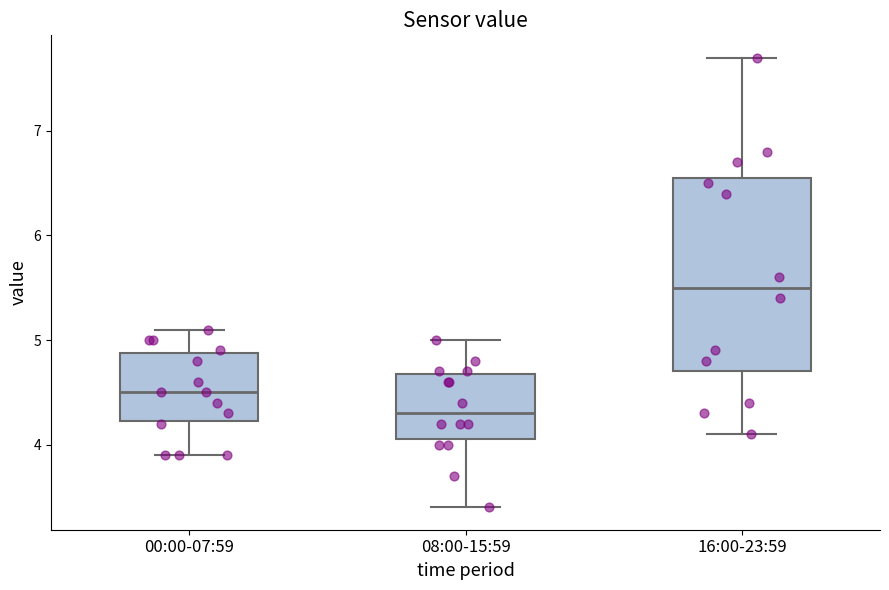

Reading left to right, read every box against the y-axis: the position of its median line, the range the box covers, and the ends of its whiskers. The values are not printed on the chart, so give them approximately, as read against the axis.

00:00-07:59: median 4.5, box 4.2 to 4.9, whiskers 3.9 to 5.1
08:00-15:59: median 4.3, box 4.1 to 4.7, whiskers 3.4 to 5.0
16:00-23:59: median 5.5, box 4.7 to 6.6, whiskers 4.1 to 7.7